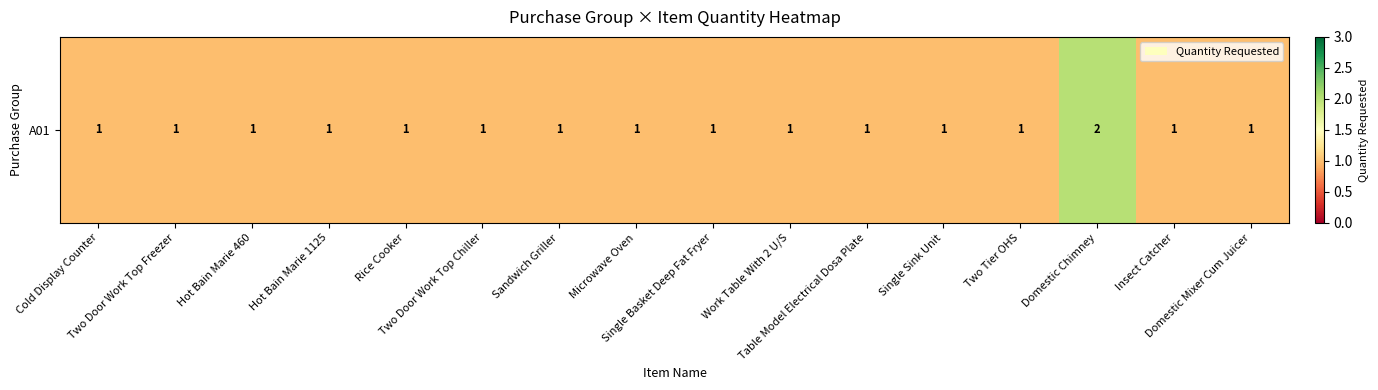

What is the sum of the values at Two Door Work Top Freezer and Cold Display Counter?

2